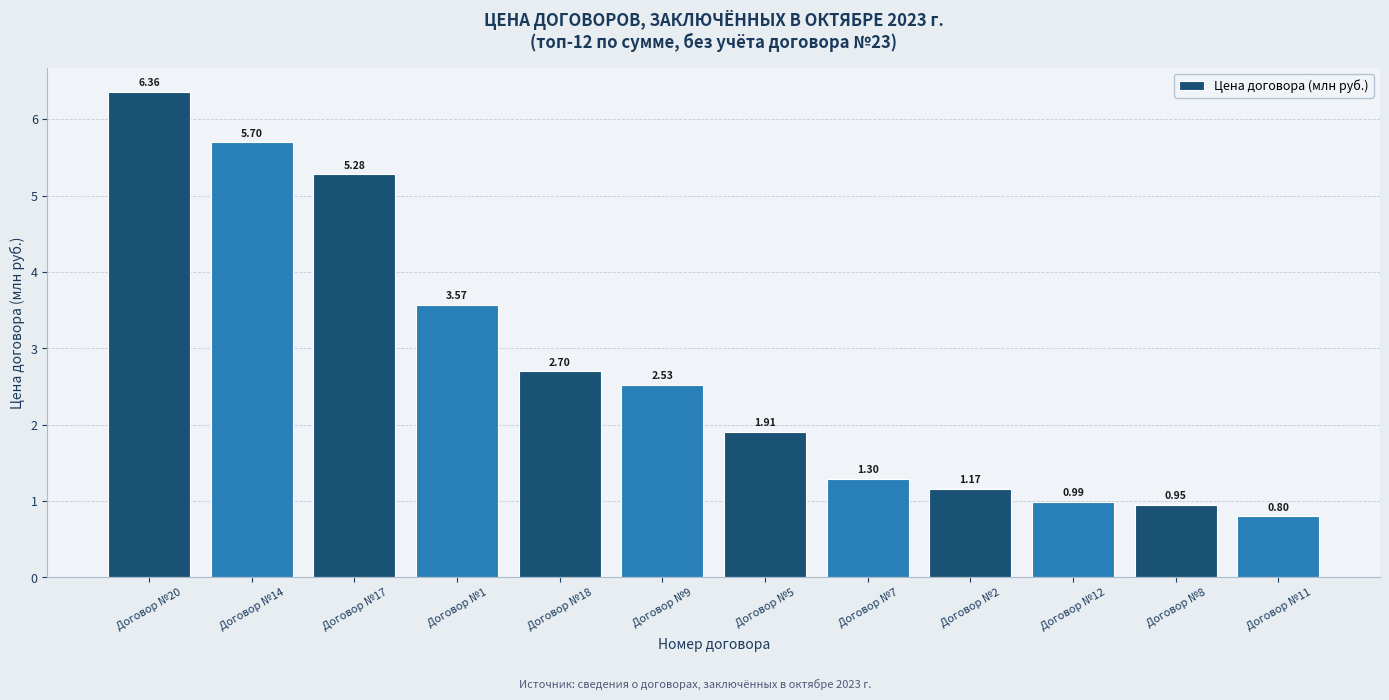

Rank the categories by value from highest to lowest.

Договор №20, Договор №14, Договор №17, Договор №1, Договор №18, Договор №9, Договор №5, Договор №7, Договор №2, Договор №12, Договор №8, Договор №11